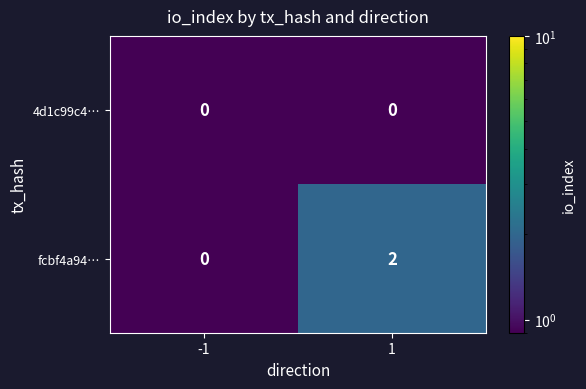

The fcbf4a94… series shows 2 at 1. True or false?

True